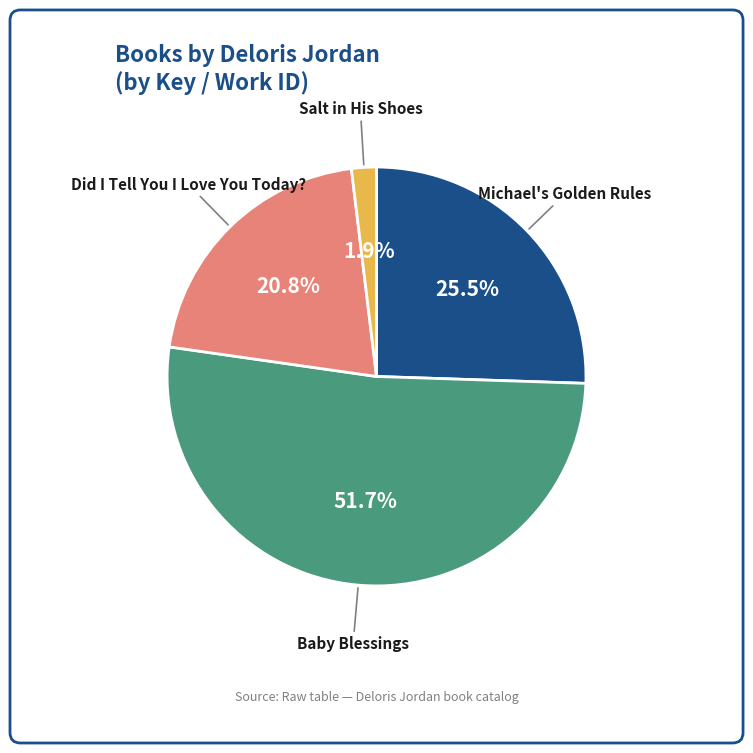

How many slices are in this pie chart?

4